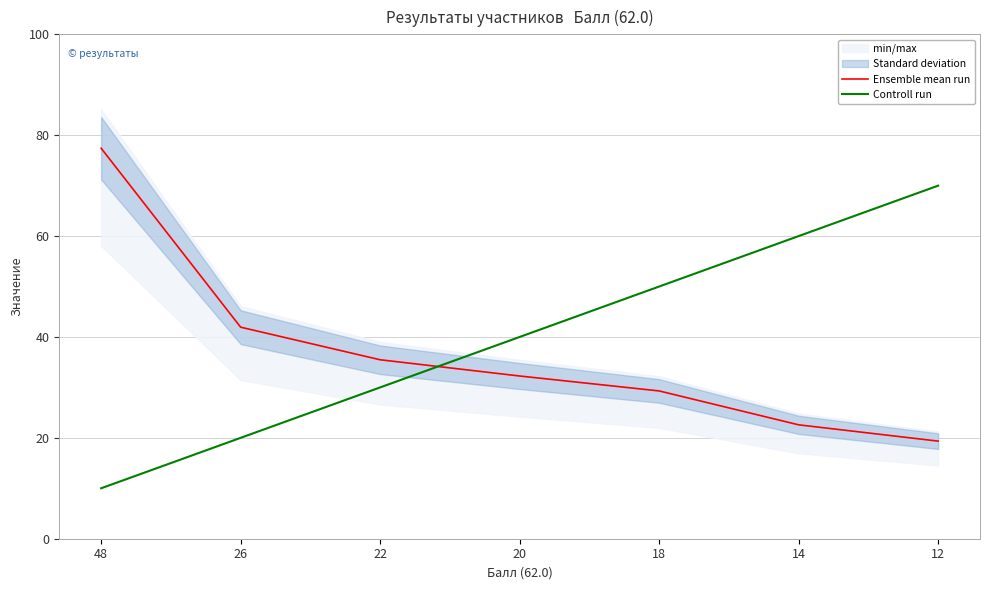

Reading left to right, what are all the values shown in this chart?

Ensemble mean run: 77.4	41.9	35.5	32.3	29.3	22.6	19.4
Controll run: 10.0	20.0	30.0	40.0	50.0	60.0	70.0